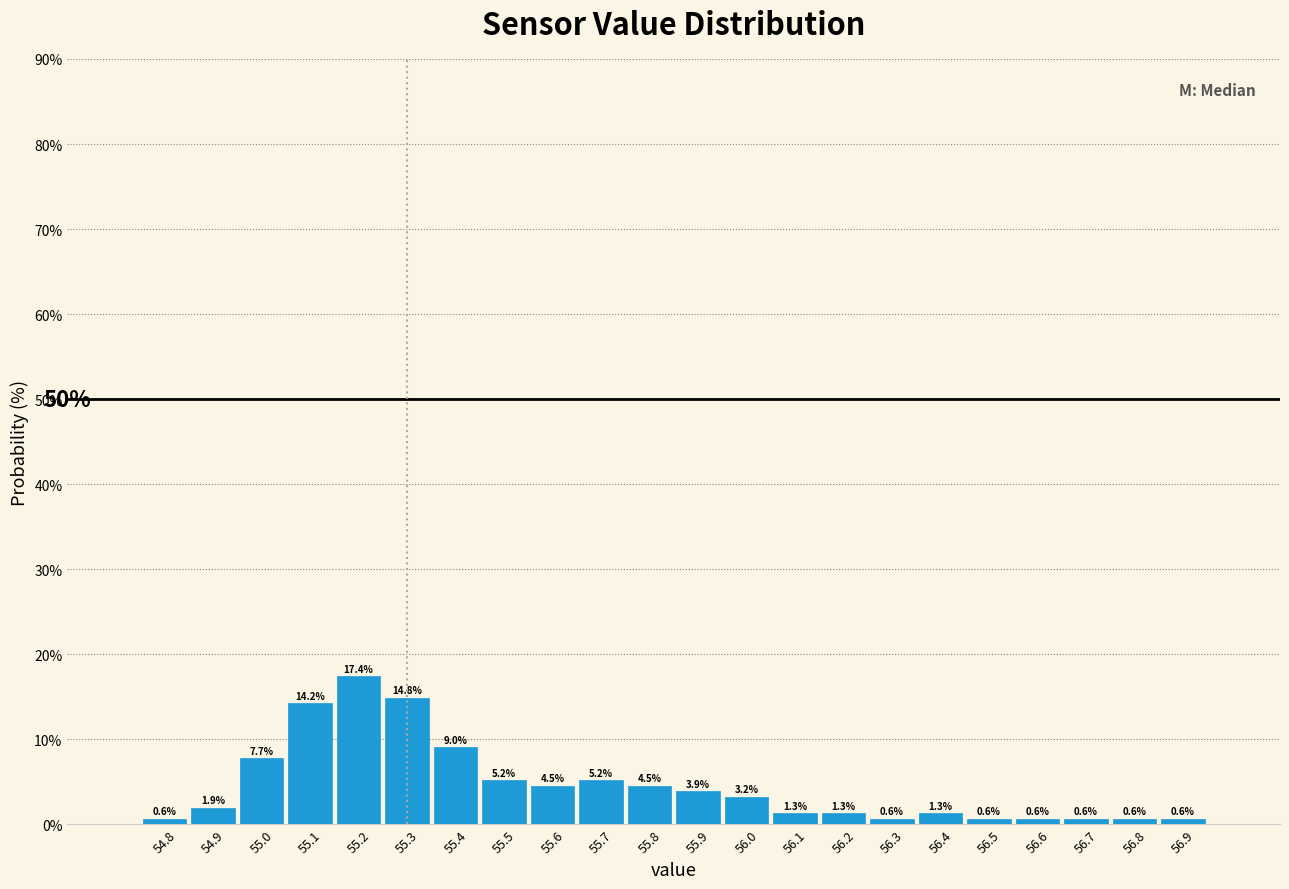

Reading left to right, transcribe this chart: for each bar, give the range it covers on the x-axis and its height.

54.75 to 54.85: 0.6
54.85 to 54.95: 1.9
54.95 to 55.05: 7.7
55.05 to 55.15: 14.2
55.15 to 55.25: 17.4
55.25 to 55.35: 14.8
55.35 to 55.45: 9.0
55.45 to 55.55: 5.2
55.55 to 55.65: 4.5
55.65 to 55.75: 5.2
55.75 to 55.85: 4.5
55.85 to 55.95: 3.9
55.95 to 56.05: 3.2
56.05 to 56.15: 1.3
56.15 to 56.25: 1.3
56.25 to 56.35: 0.6
56.35 to 56.45: 1.3
56.45 to 56.55: 0.6
56.55 to 56.65: 0.6
56.65 to 56.75: 0.6
56.75 to 56.85: 0.6
56.85 to 56.95: 0.6